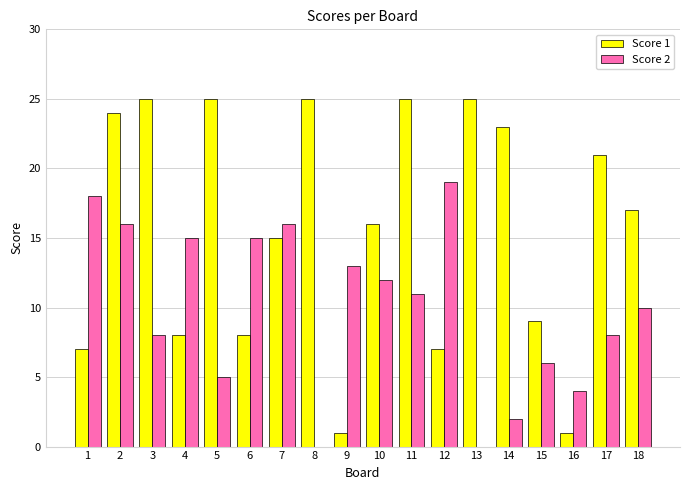

What is the total value across all series at 1?

25